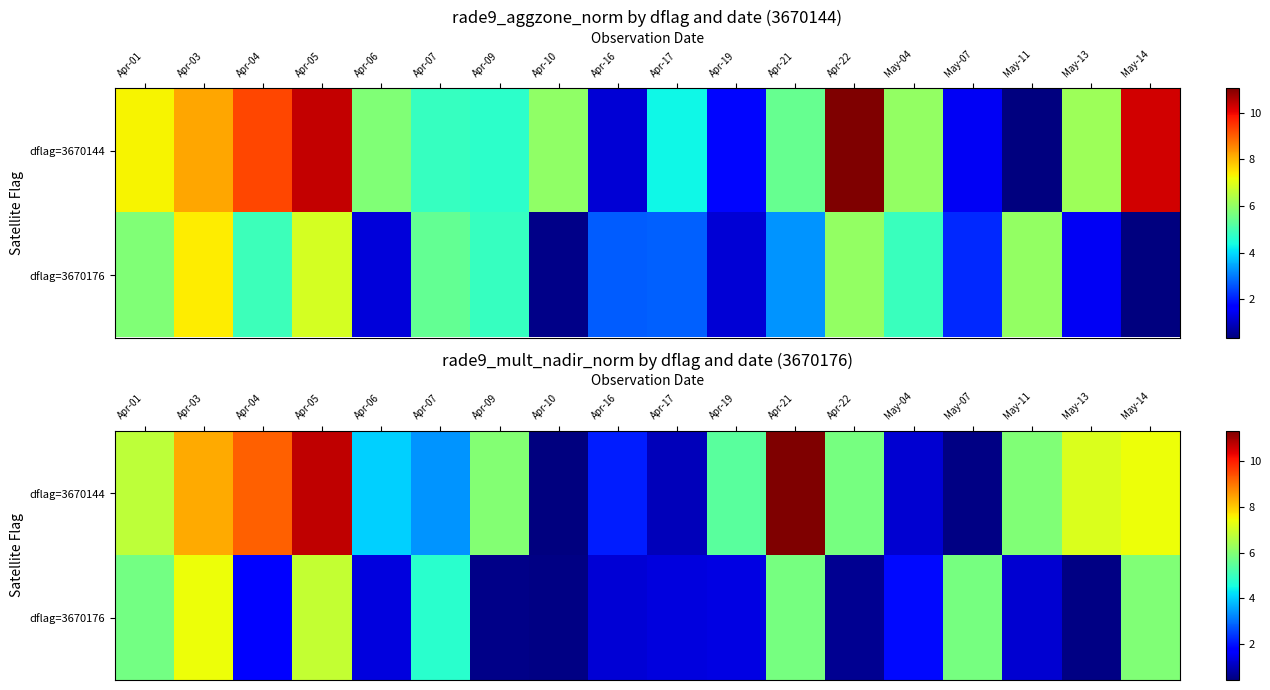

List the series in order of their peak value, lowest first.

dflag=3670176, dflag=3670144